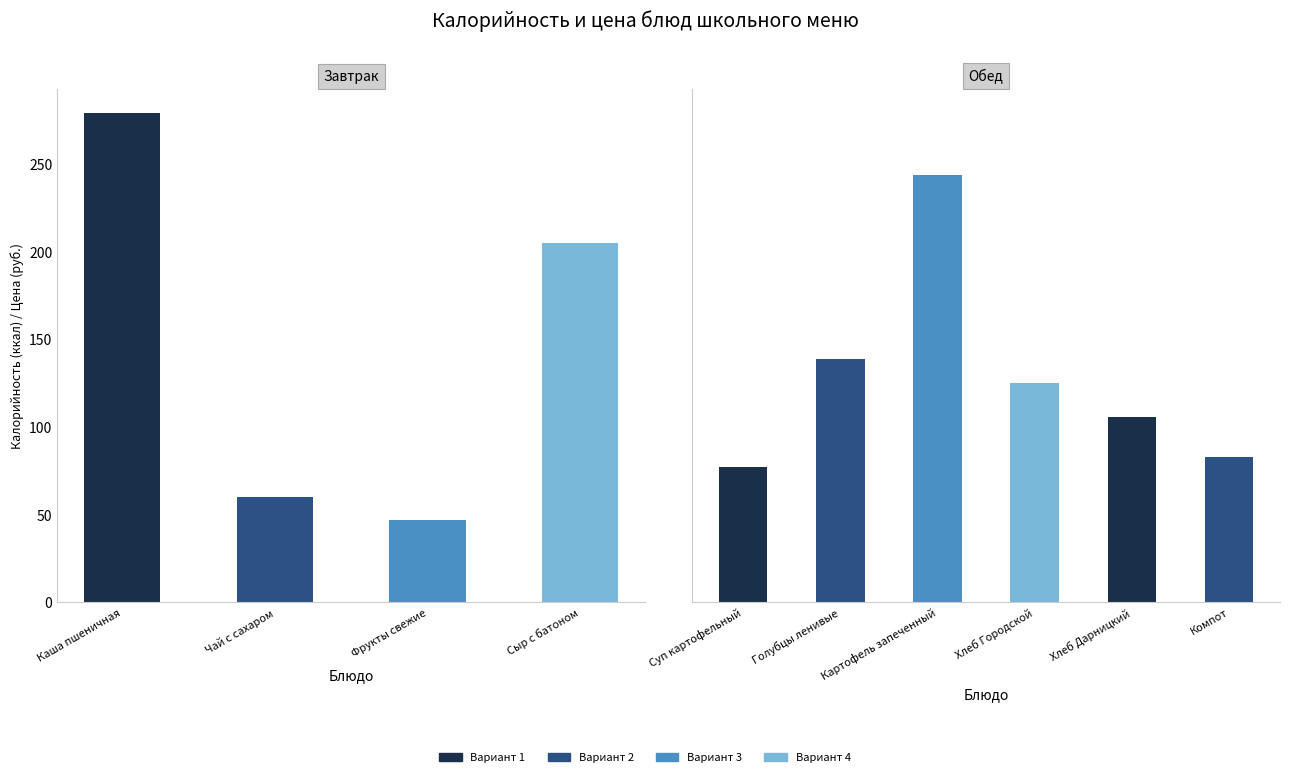

What position from the right is Фрукты свежие?

8